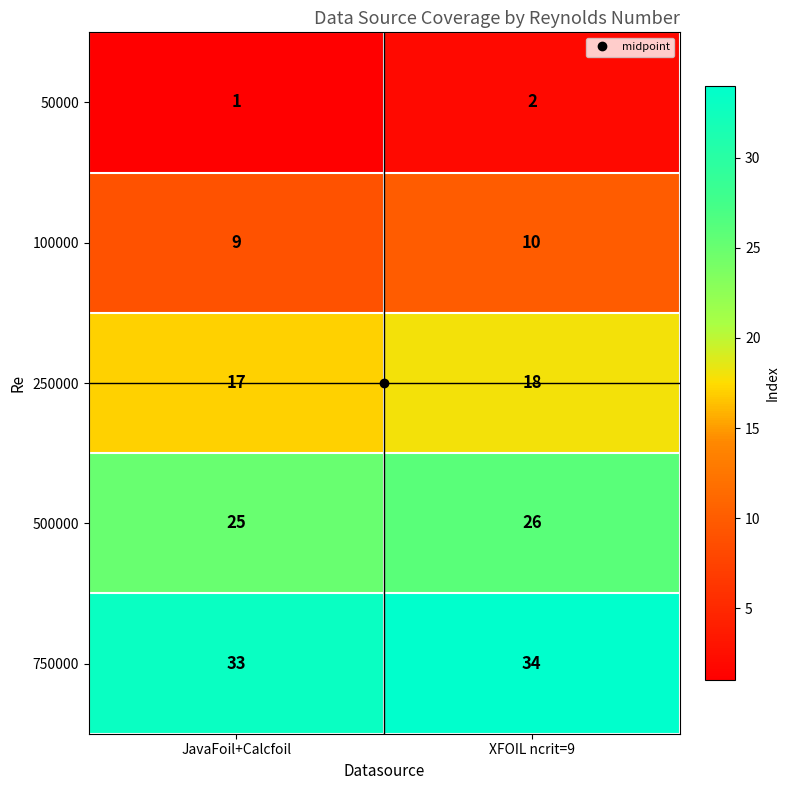

What is the difference between the highest and lowest values at XFOIL ncrit=9?

32